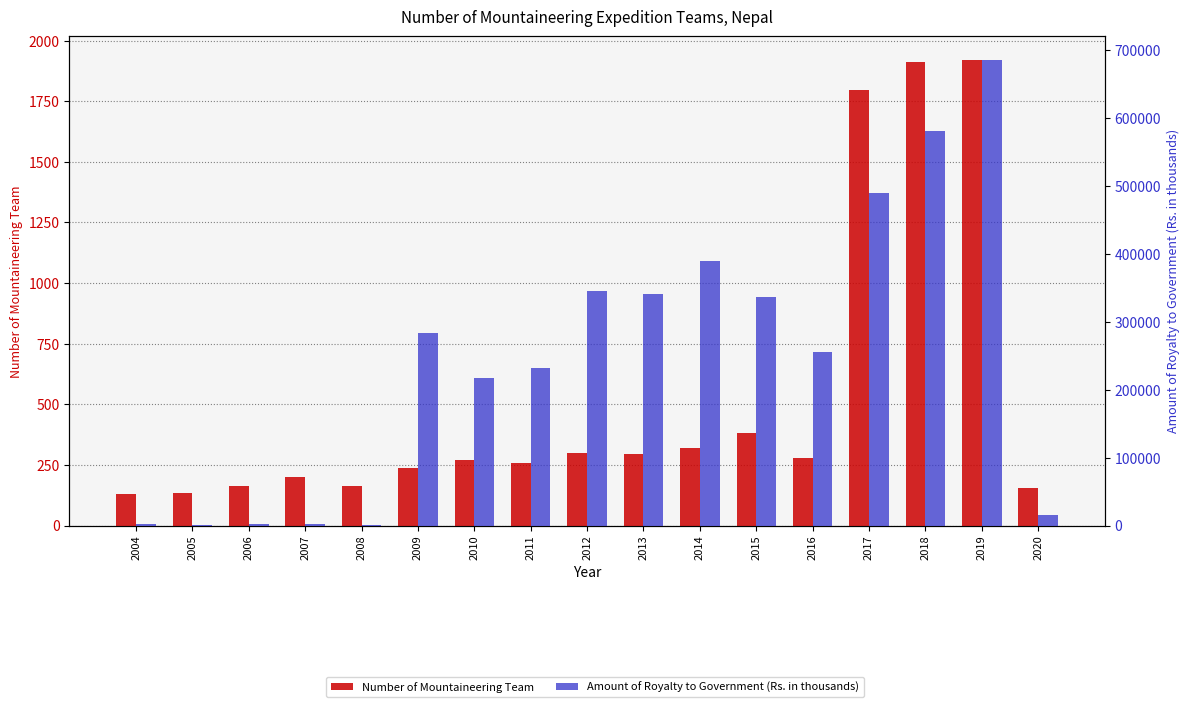

What value does the Number of Mountaineering Team series have at 2006?

162.0